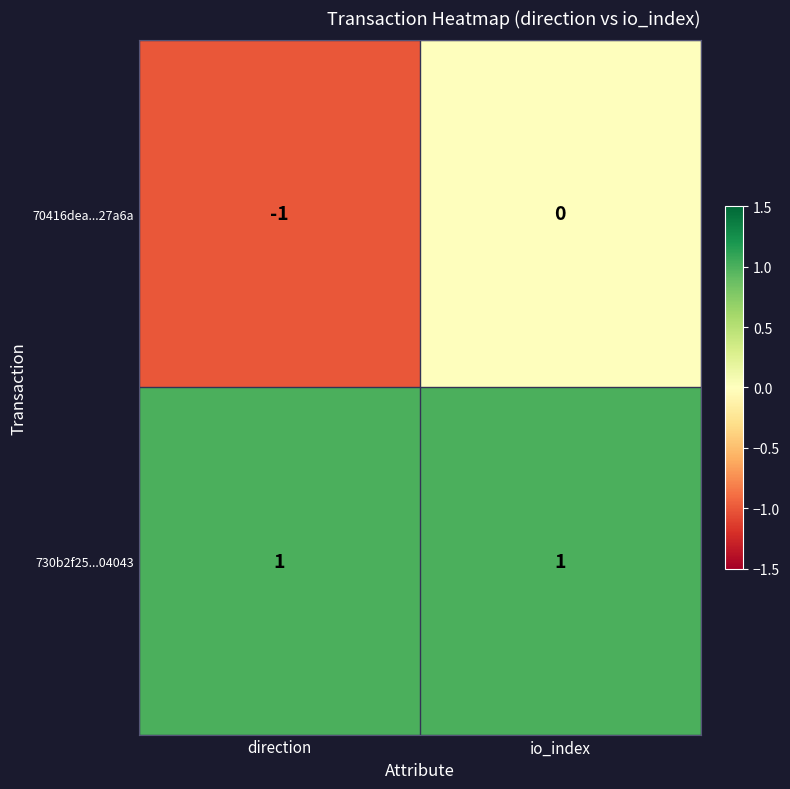

Reading left to right, extract all data points from this chart.

70416dea...27a6a: direction=-1	io_index=0
730b2f25...04043: direction=1	io_index=1